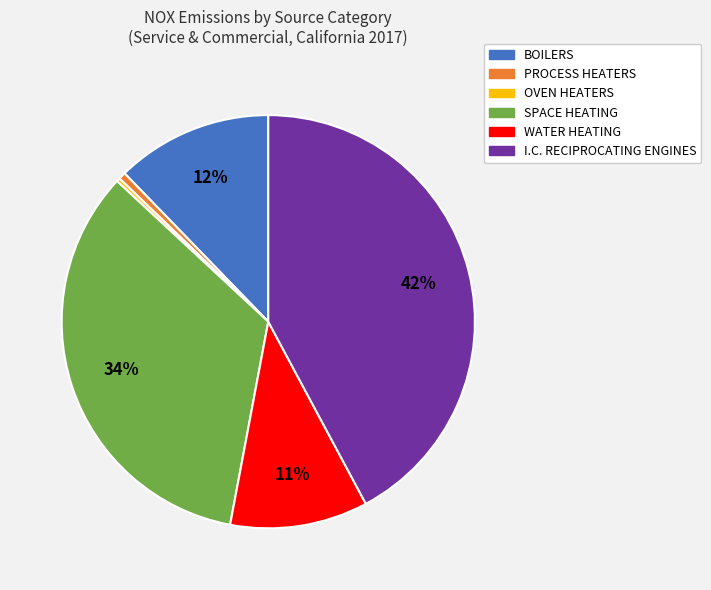

Combined, do I.C. RECIPROCATING ENGINES and SPACE HEATING account for over 50%?

Yes